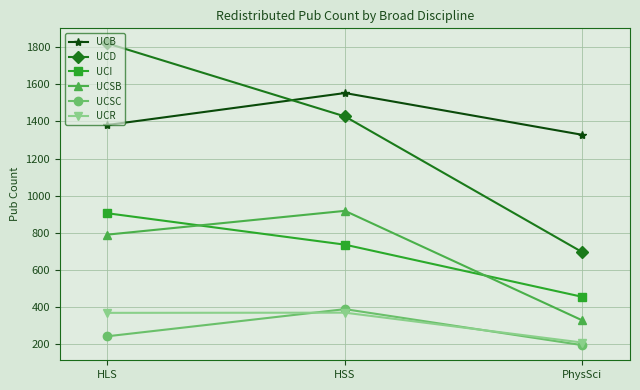

How many values in the UCB series are below 1381?

1